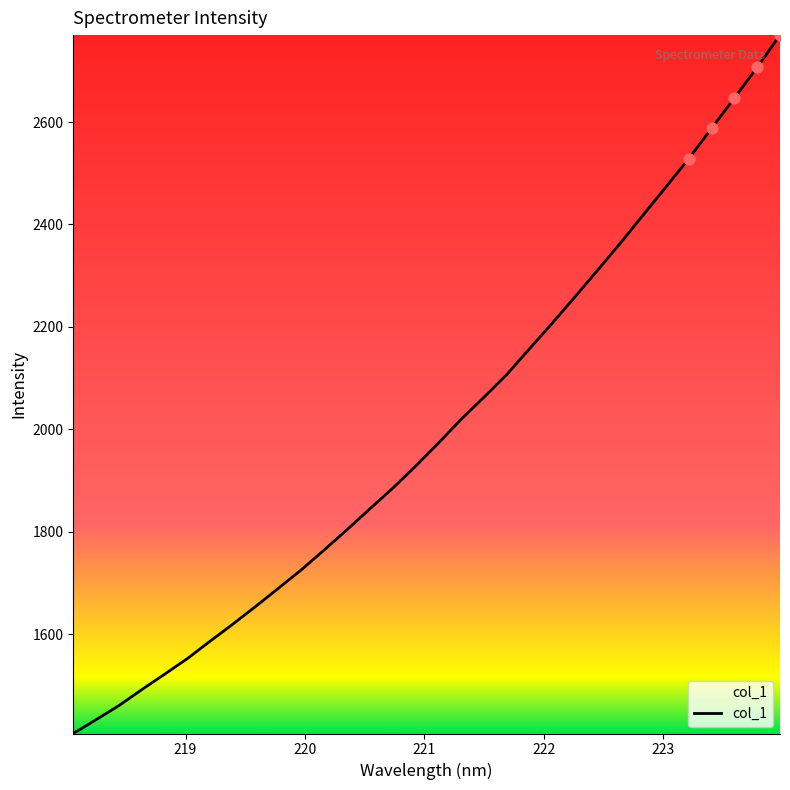

What is the maximum value shown in the chart?

2769.6